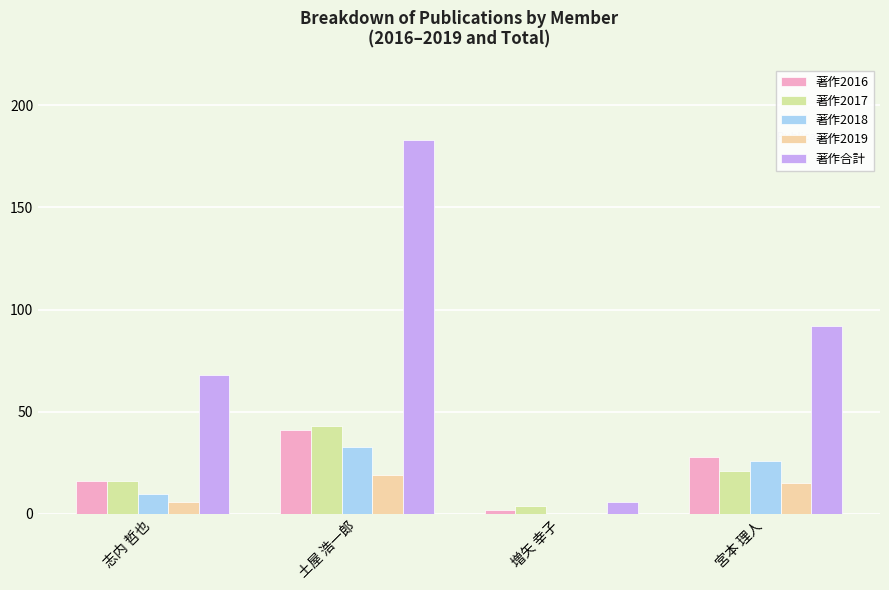

Does the chart contain stacked bars?

No